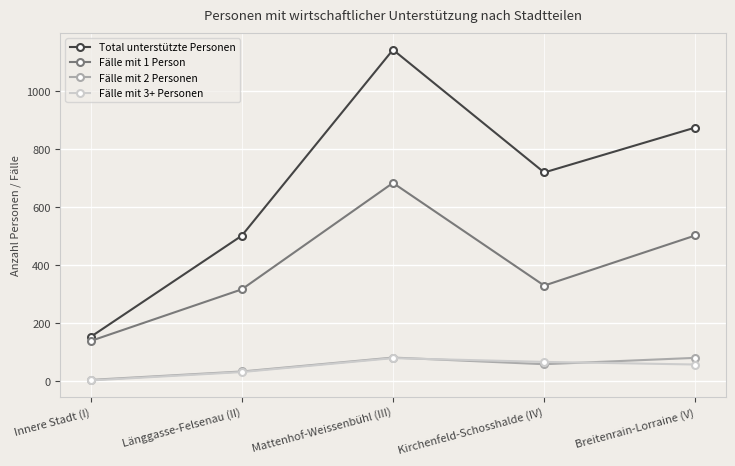

At which category does Fälle mit 2 Personen reach its first local valley?

Kirchenfeld-Schosshalde (IV)